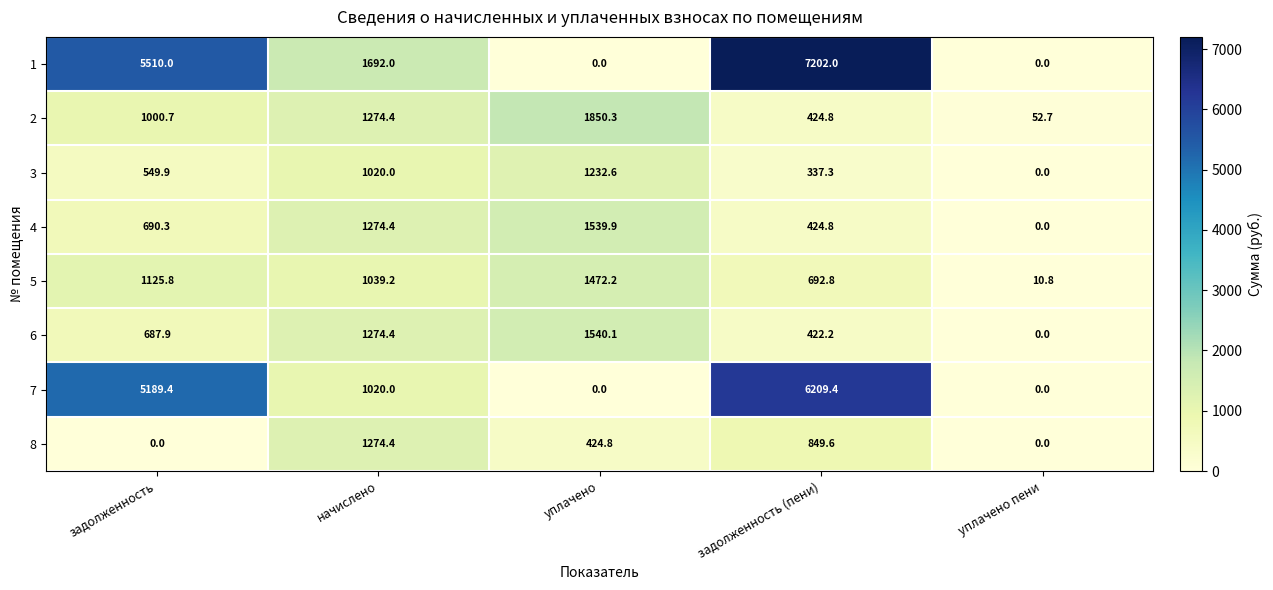

The 7 series shows 1923.9 at уплачено. True or false?

False